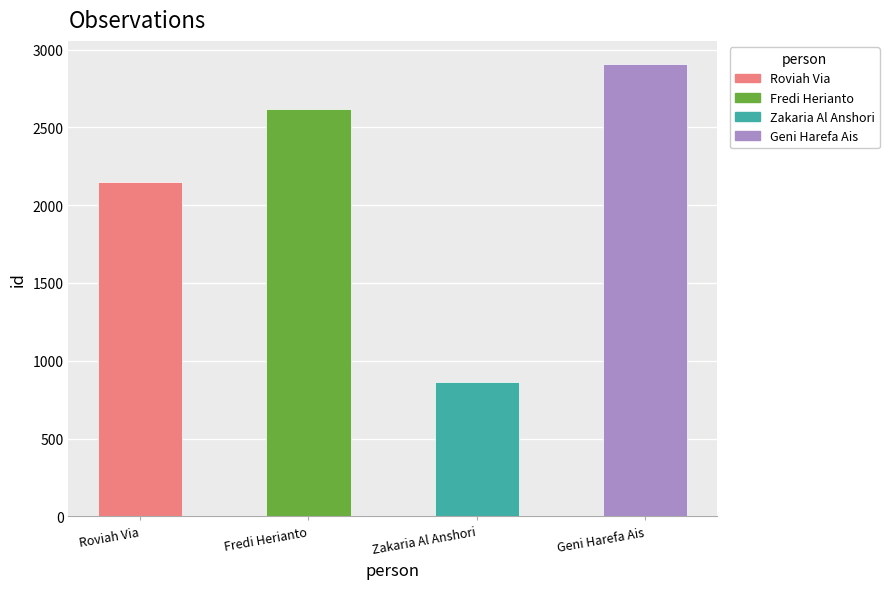

What is the greatest value displayed?

2910